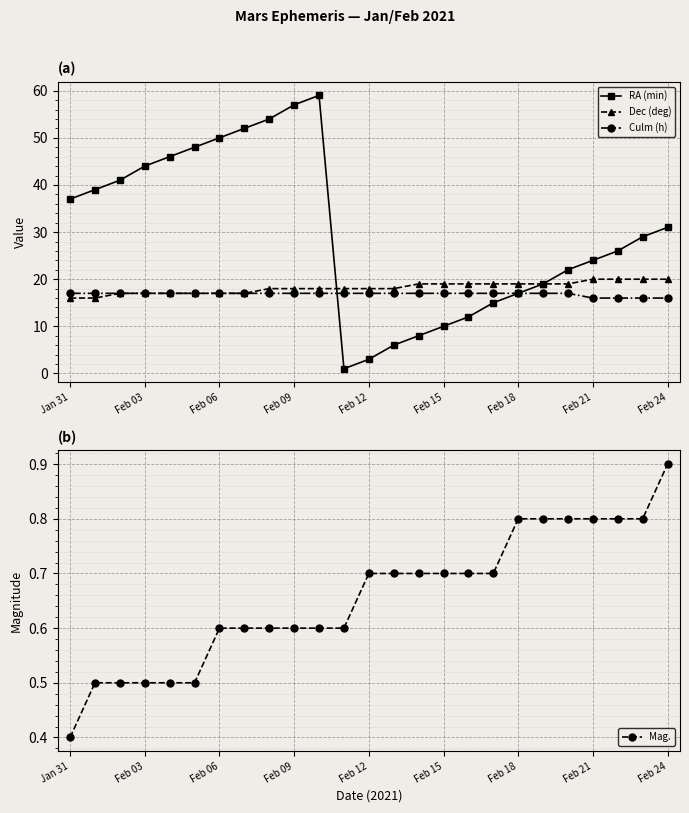

Reading left to right, list all the values displayed in this chart.

RA (min): 37.0	39.0	41.0	44.0	46.0	48.0	50.0	52.0	54.0	57.0	59.0	1.0	3.0	6.0	8.0	10.0	12.0	15.0	17.0	19.0	22.0	24.0	26.0	29.0	31.0
Dec (deg): 16.0	16.0	17.0	17.0	17.0	17.0	17.0	17.0	18.0	18.0	18.0	18.0	18.0	18.0	19.0	19.0	19.0	19.0	19.0	19.0	19.0	20.0	20.0	20.0	20.0
Culm (h): 17.0	17.0	17.0	17.0	17.0	17.0	17.0	17.0	17.0	17.0	17.0	17.0	17.0	17.0	17.0	17.0	17.0	17.0	17.0	17.0	17.0	16.0	16.0	16.0	16.0
Mag.: 0.4	0.5	0.5	0.5	0.5	0.5	0.6	0.6	0.6	0.6	0.6	0.6	0.7	0.7	0.7	0.7	0.7	0.7	0.8	0.8	0.8	0.8	0.8	0.8	0.9